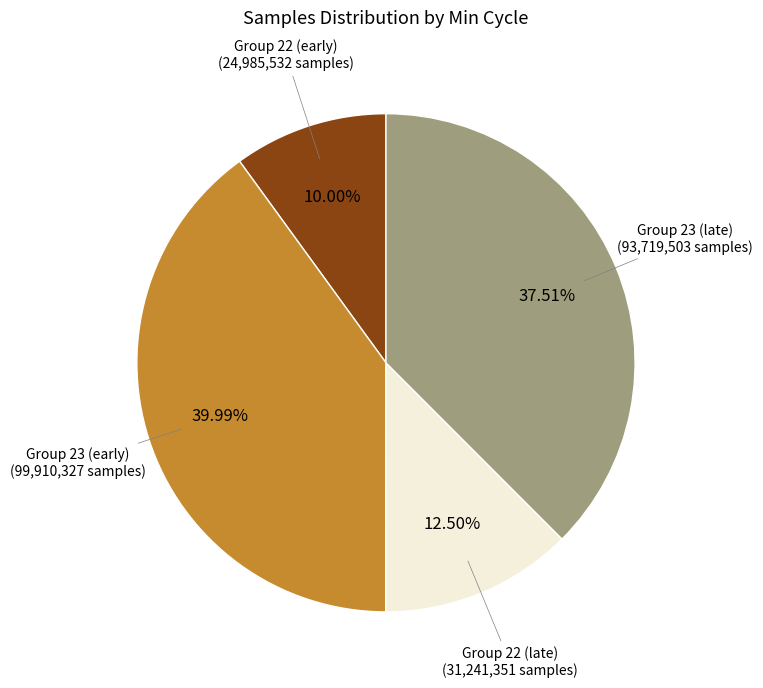

How many slices are in this pie chart?

4